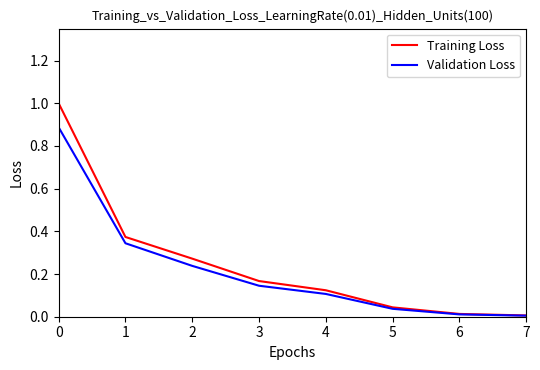

What is the highest value of the Training Loss series?

1.0